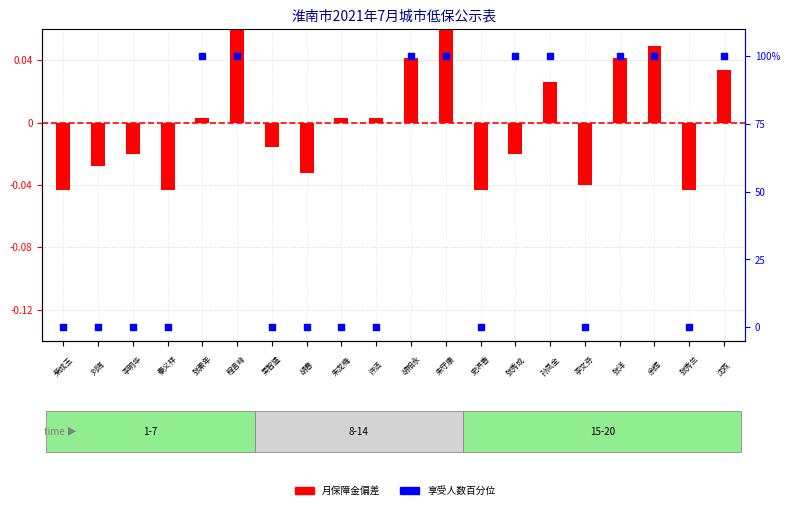

Which has a higher value, 16 or 2.5?

16